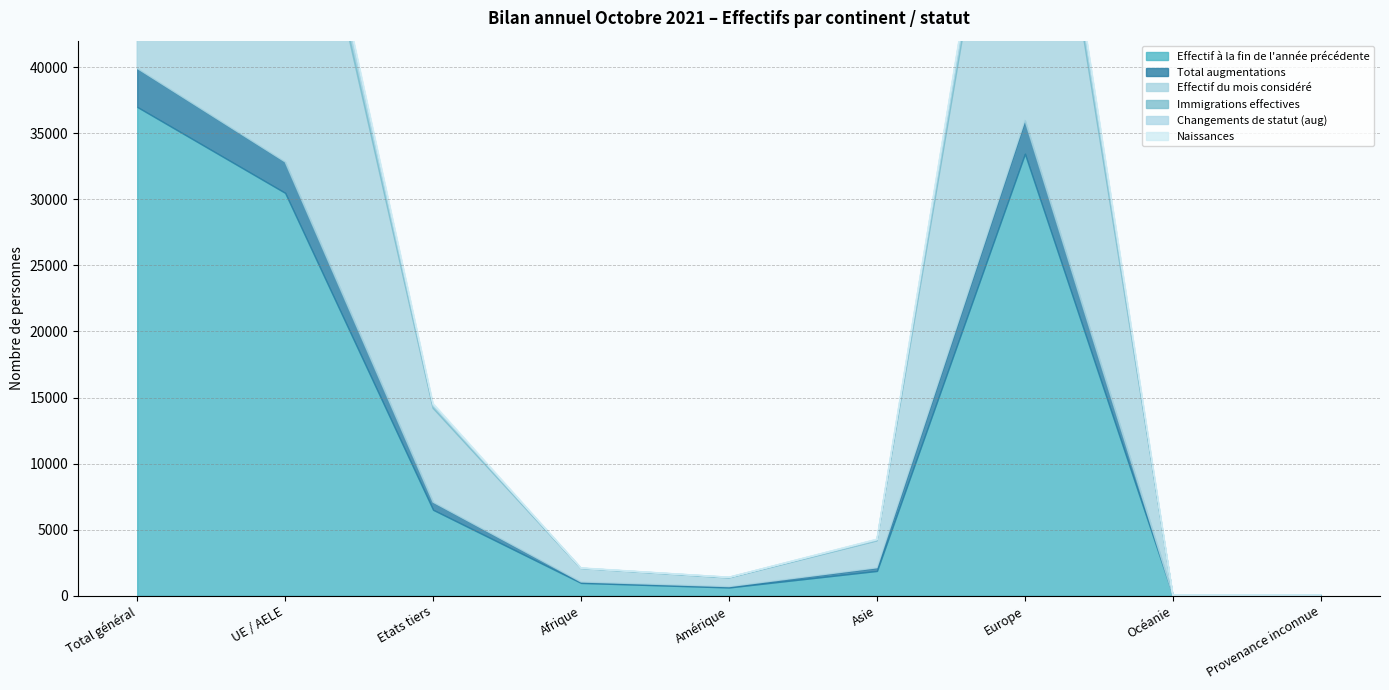

What is the difference between the highest and lowest values at Amérique?

653